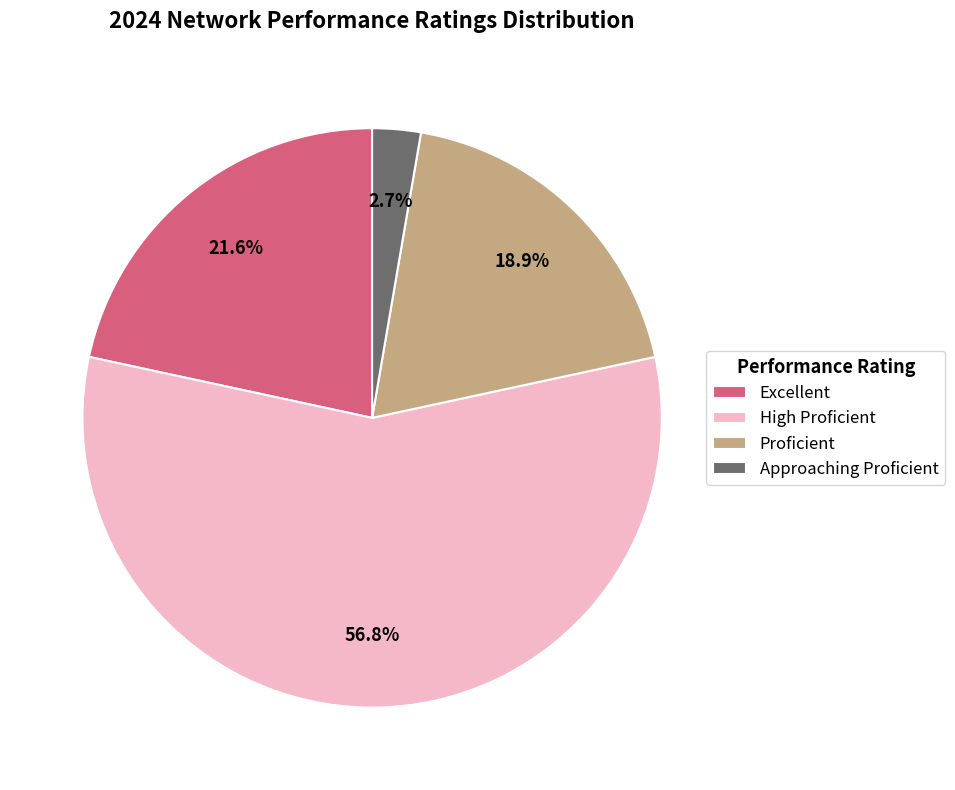

To the nearest percent, what portion does Proficient represent?

19%